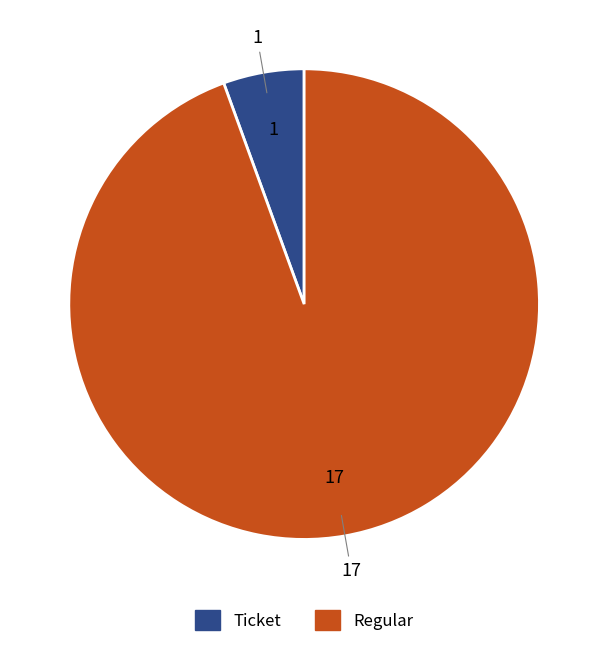

Between Ticket and Regular, which is larger?

Regular